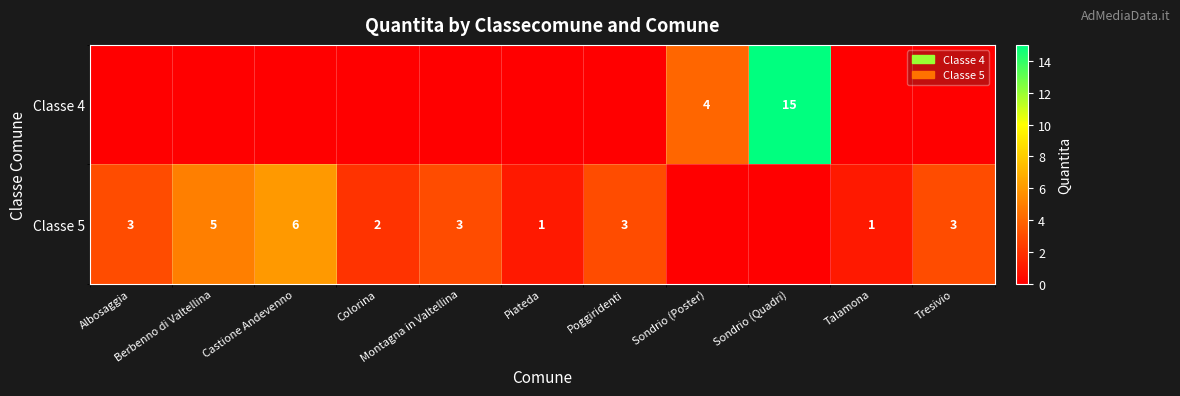

List the series in order of their overall mean, highest first.

Classe 5, Classe 4